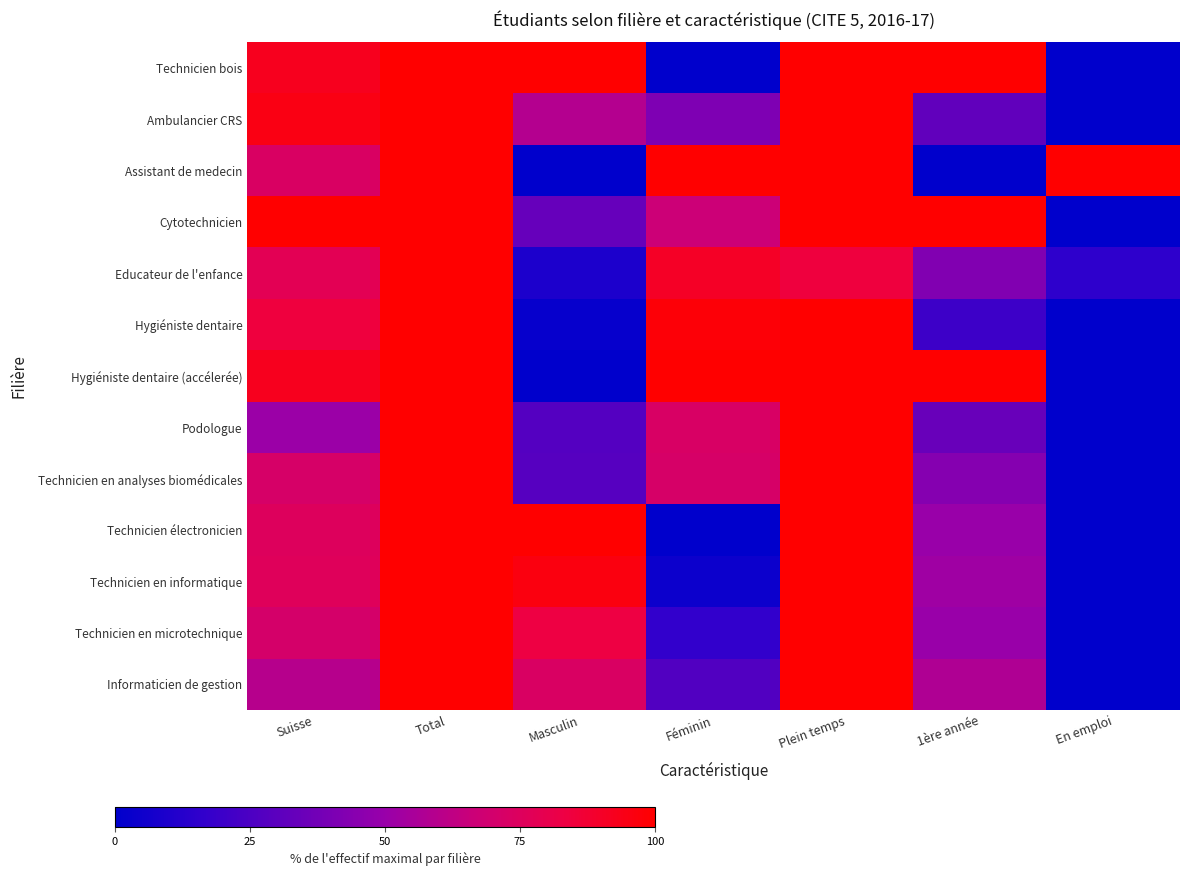

What is the total value across all series at Total?

1300.0